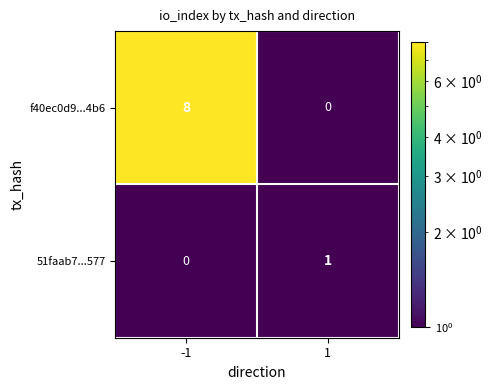

What is the spread (max minus min) of values at -1?

8